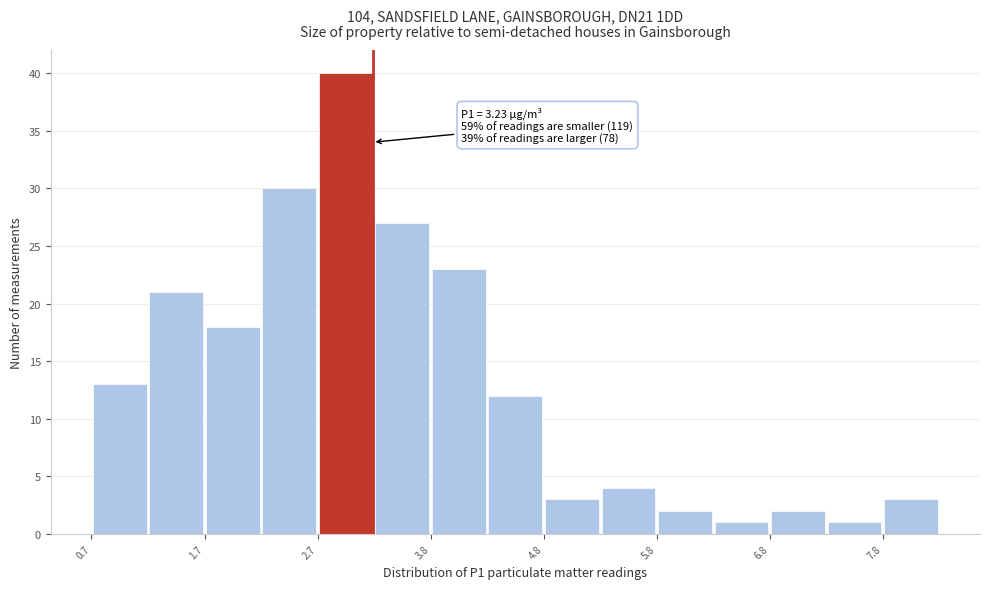

Around what value on the x-axis is the tallest bar? Give the approximate position of its centre, as read against the axis.

3.0